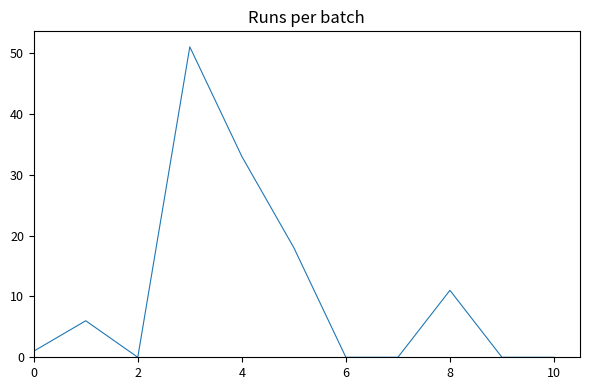

How many lines are shown in the chart?

1